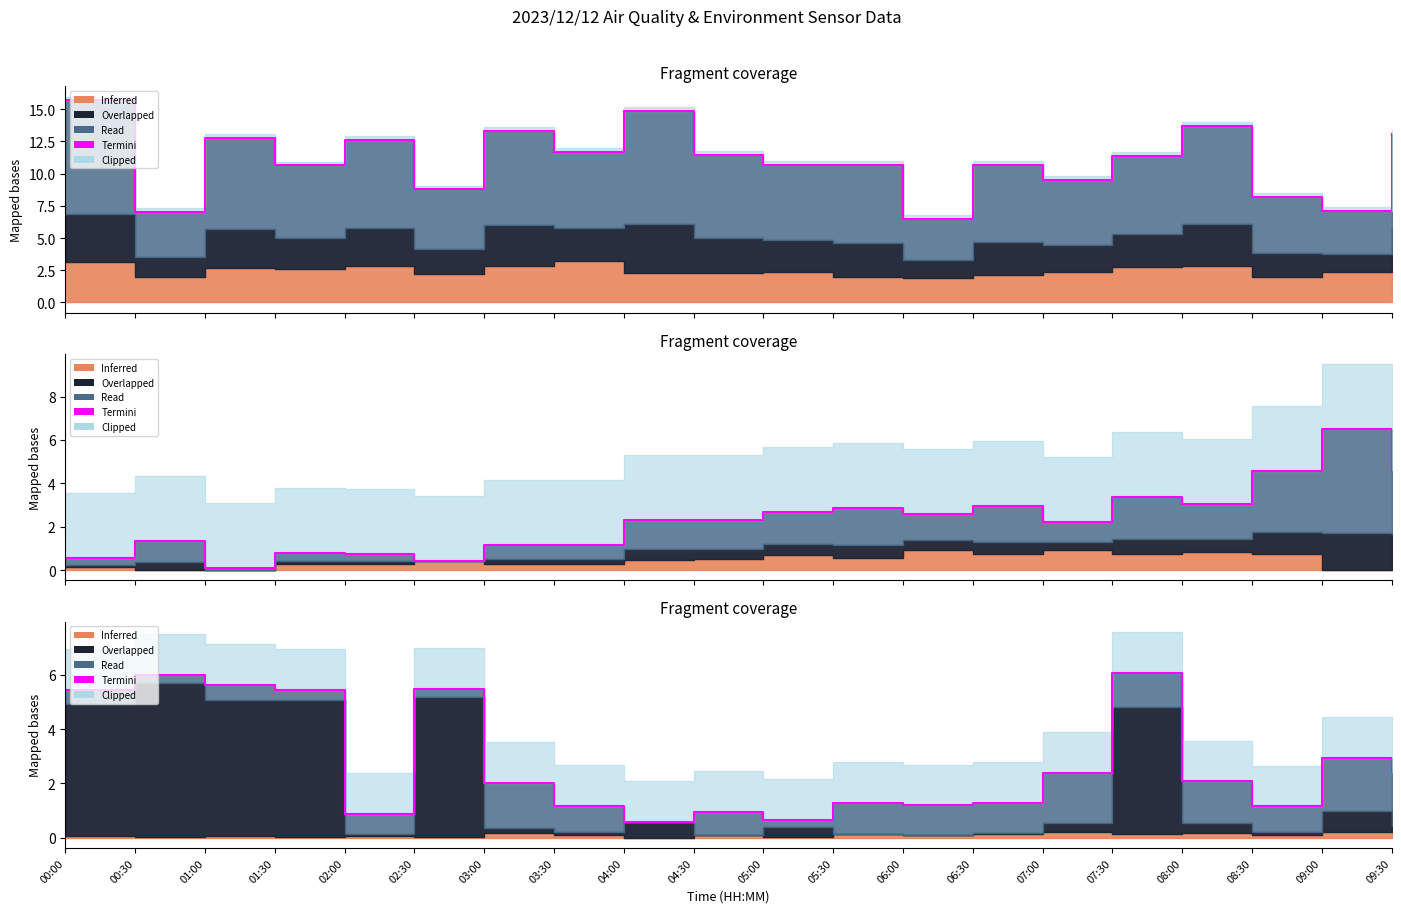

Reading left to right, extract all data points from this chart.

5.5	6.0	5.6	5.4	0.9	5.5	2.0	1.2	0.6	1.0	0.7	1.3	1.2	1.3	2.4	6.1	2.1	1.2	2.9	2.4